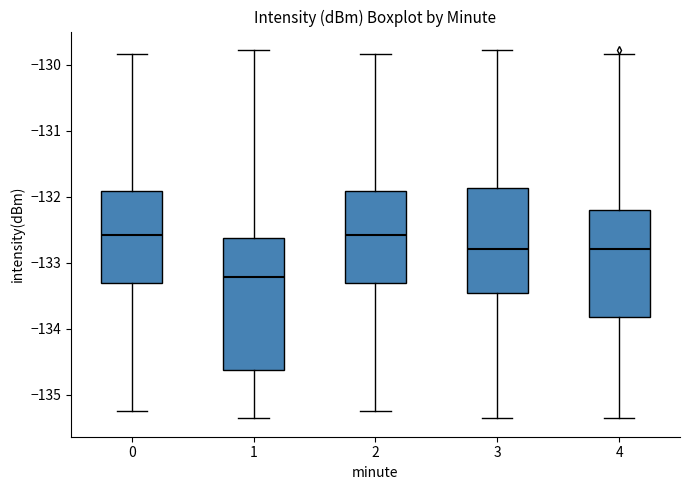

Which box's median line is the lowest?

1